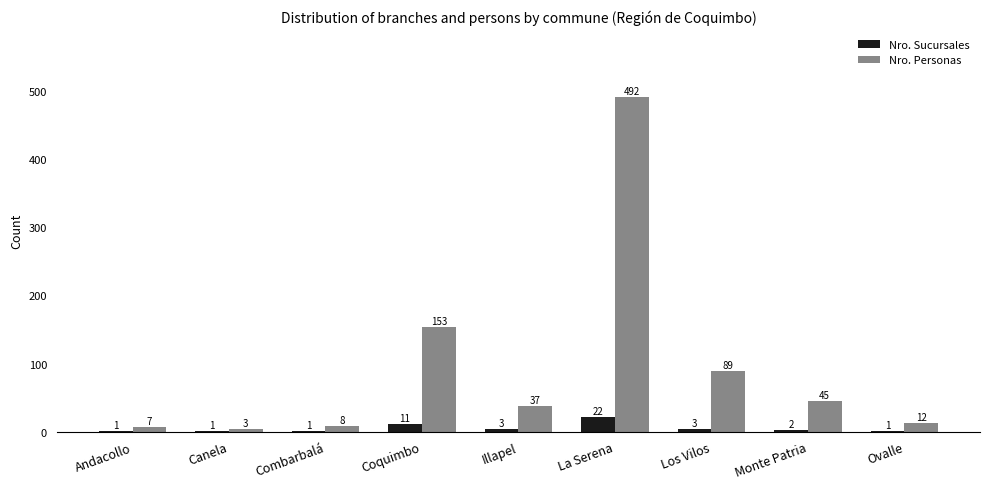

The value of Nro. Sucursales at Monte Patria is 2. True or false?

True